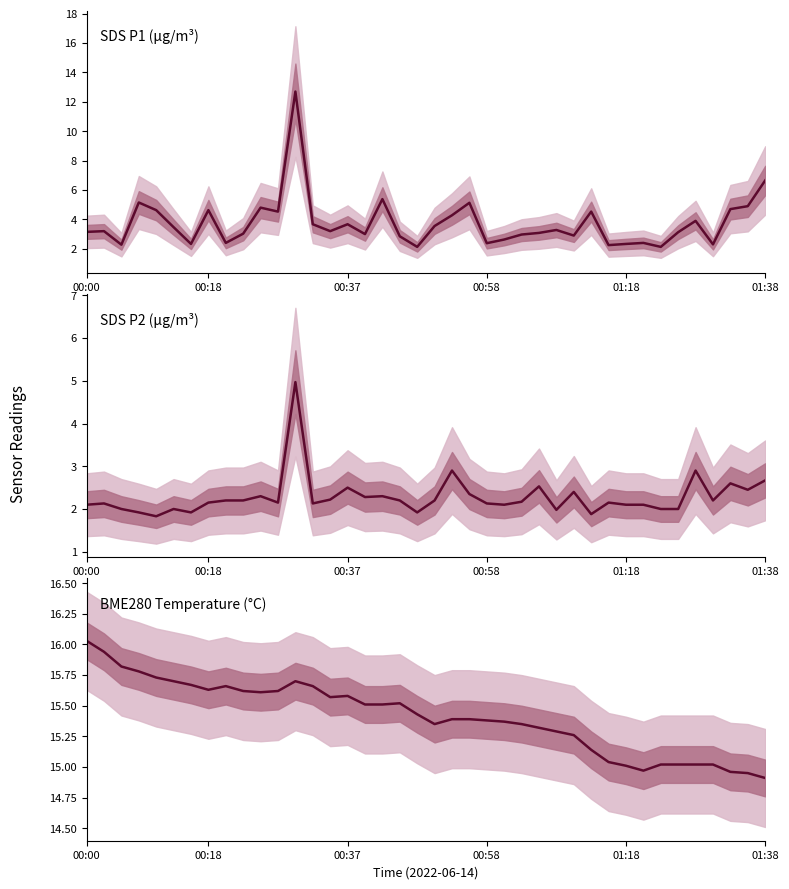

Reading right to left, what are all the values shown in this chart?

SDS P1 (µg/m³): 6.7	4.9	4.7	2.3	3.9	3.1	2.1	2.4	2.3	2.2	4.5	2.9	3.3	3.1	3.0	2.6	2.4	5.1	4.3	3.5	2.1	2.9	5.4	3.0	3.7	3.2	3.7	12.7	4.5	4.8	3.0	2.4	4.6	2.3	3.5	4.6	5.2	2.3	3.2	3.1
SDS P2 (µg/m³): 2.7	2.5	2.6	2.2	2.9	2.0	2.0	2.1	2.1	2.1	1.9	2.4	2.0	2.5	2.2	2.1	2.1	2.4	2.9	2.2	1.9	2.2	2.3	2.3	2.5	2.2	2.1	5.0	2.1	2.3	2.2	2.2	2.1	1.9	2.0	1.8	1.9	2.0	2.1	2.1
BME280 Temperature (°C): 14.9	14.9	15.0	15.0	15.0	15.0	15.0	15.0	15.0	15.0	15.1	15.3	15.3	15.3	15.3	15.4	15.4	15.4	15.4	15.3	15.4	15.5	15.5	15.5	15.6	15.6	15.7	15.7	15.6	15.6	15.6	15.7	15.6	15.7	15.7	15.7	15.8	15.8	15.9	16.0